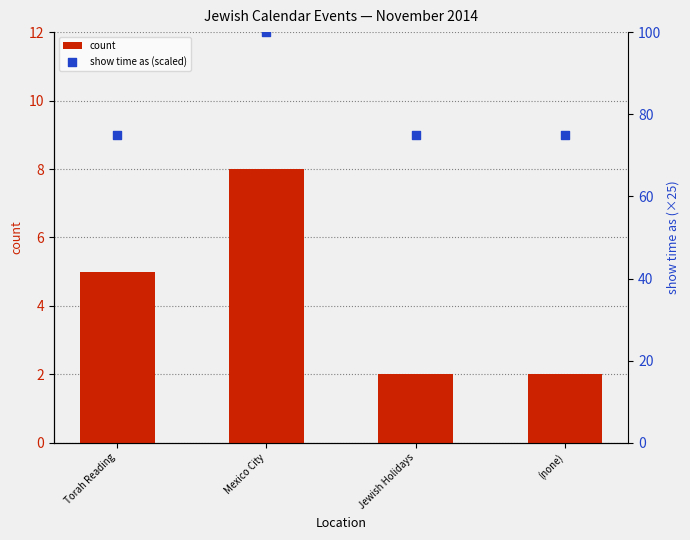

At how many categories does at least one series exceed 29?

4